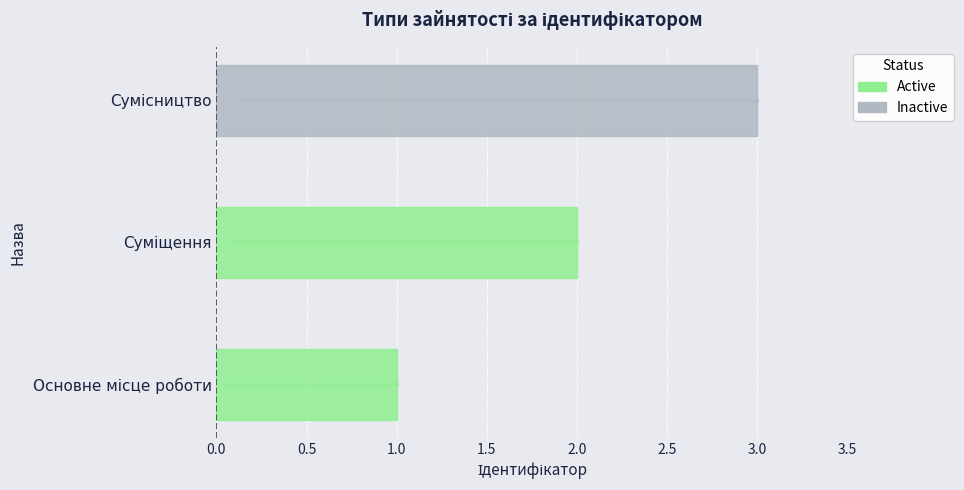

Rank the categories by value from highest to lowest.

Сумісництво, Суміщення, Основне місце роботи